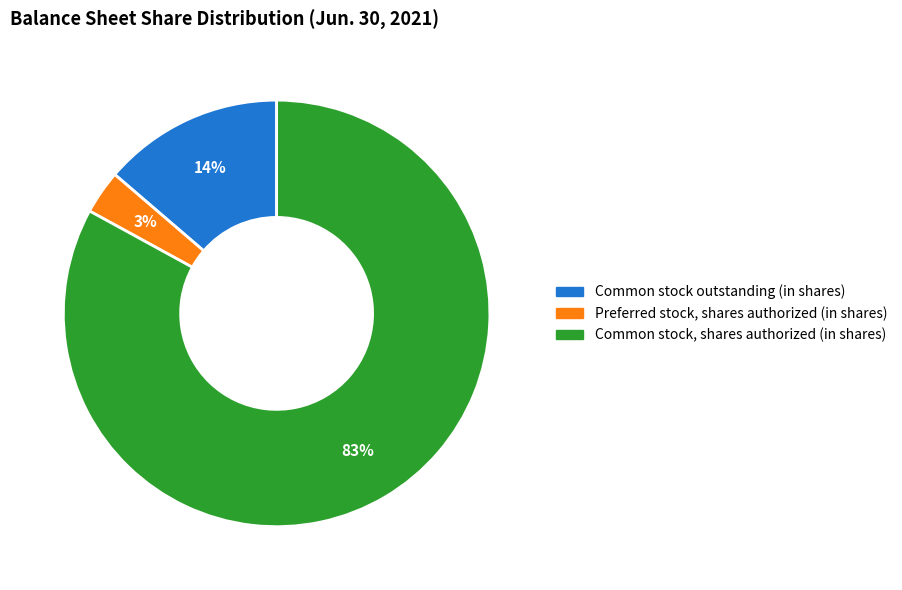

To the nearest percent, what percentage of the pie is Preferred stock, shares authorized (in shares)?

3%